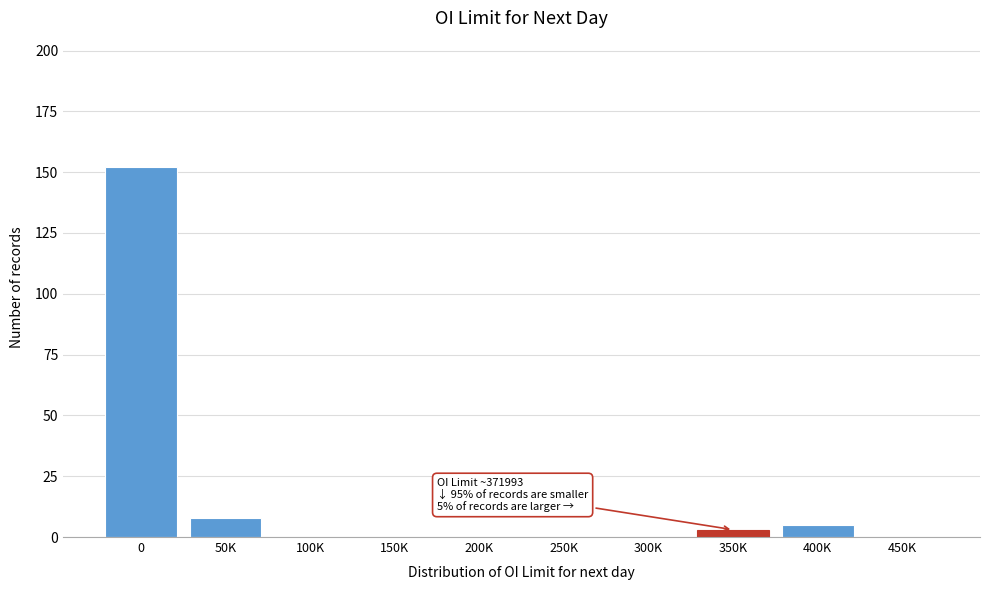

Reading left to right, extract all data points from this chart.

0=152	50K=8	100K=0	150K=0	200K=0	250K=0	300K=0	350K=3	400K=5	450K=0